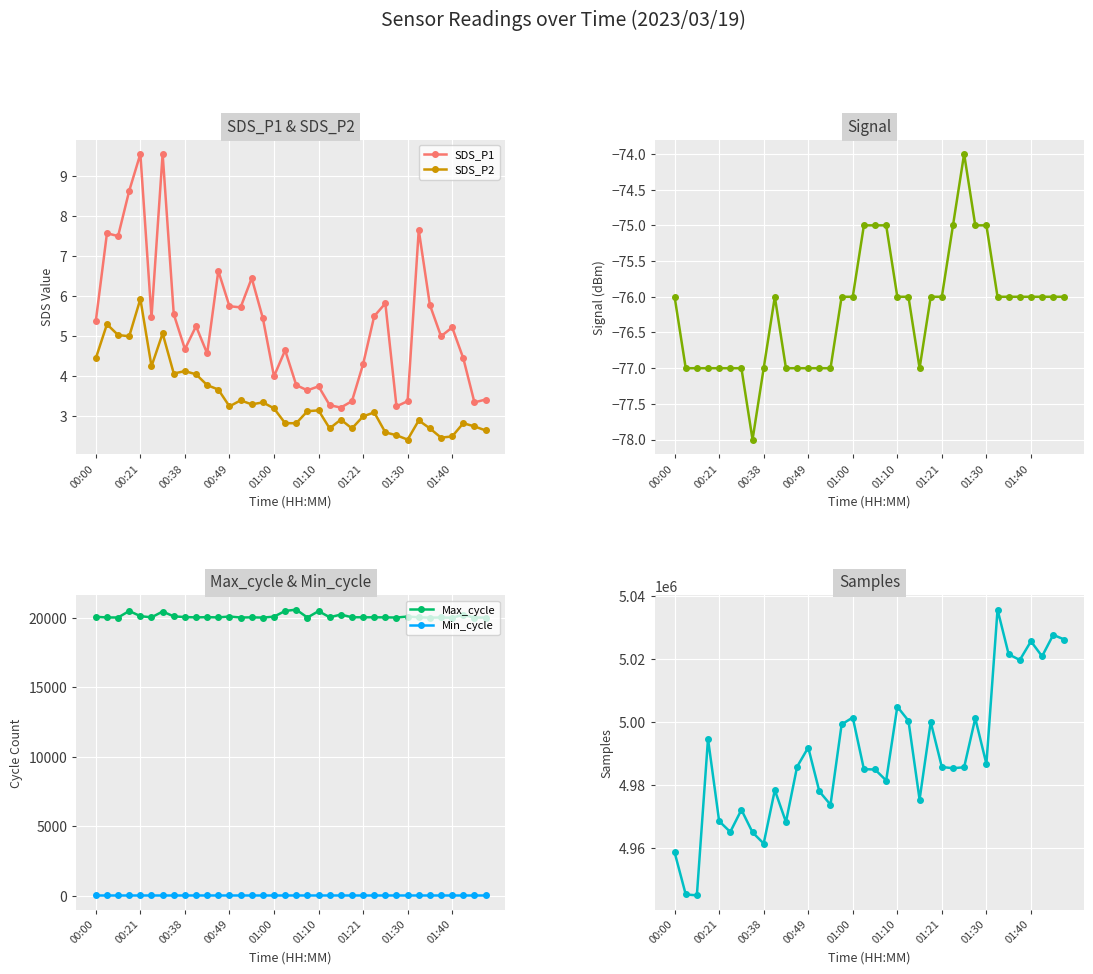

Read the Signal value at 35.

-76.0